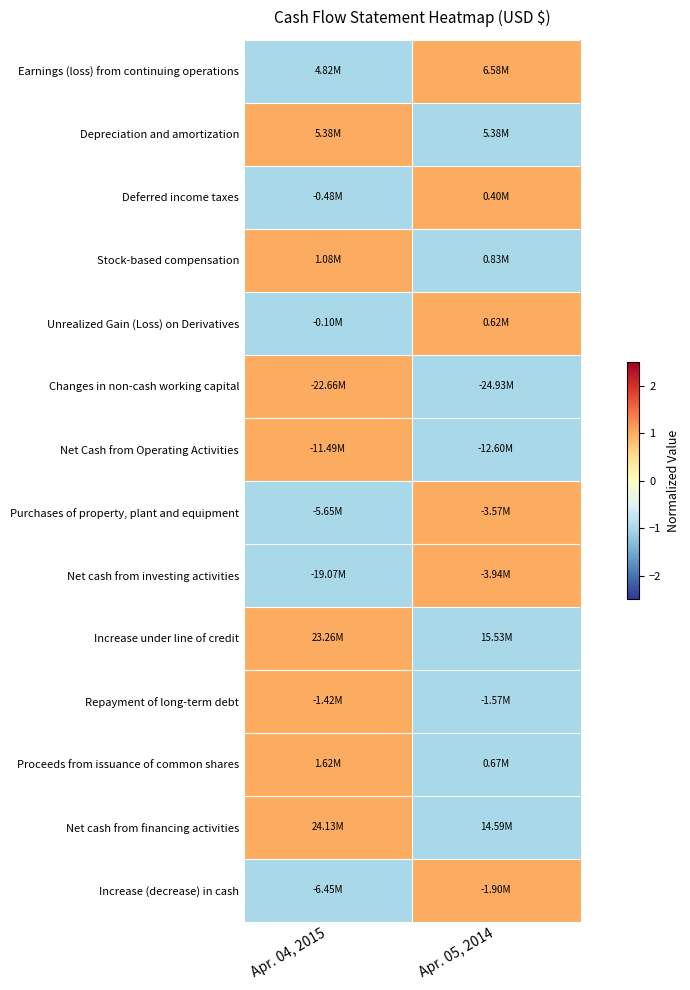

Reading right to left, extract all data points from this chart.

Earnings (loss) from continuing operations: Apr. 05, 2014=1	Apr. 04, 2015=-1
Depreciation and amortization: Apr. 05, 2014=-1	Apr. 04, 2015=1
Deferred income taxes: Apr. 05, 2014=1	Apr. 04, 2015=-1
Stock-based compensation: Apr. 05, 2014=-1	Apr. 04, 2015=1
Unrealized Gain (Loss) on Derivatives: Apr. 05, 2014=1	Apr. 04, 2015=-1
Changes in non-cash working capital: Apr. 05, 2014=-1	Apr. 04, 2015=1
Net Cash from Operating Activities: Apr. 05, 2014=-1	Apr. 04, 2015=1
Purchases of property, plant and equipment: Apr. 05, 2014=1	Apr. 04, 2015=-1
Net cash from investing activities: Apr. 05, 2014=1	Apr. 04, 2015=-1
Increase under line of credit: Apr. 05, 2014=-1	Apr. 04, 2015=1
Repayment of long-term debt: Apr. 05, 2014=-1	Apr. 04, 2015=1
Proceeds from issuance of common shares: Apr. 05, 2014=-1	Apr. 04, 2015=1
Net cash from financing activities: Apr. 05, 2014=-1	Apr. 04, 2015=1
Increase (decrease) in cash: Apr. 05, 2014=1	Apr. 04, 2015=-1